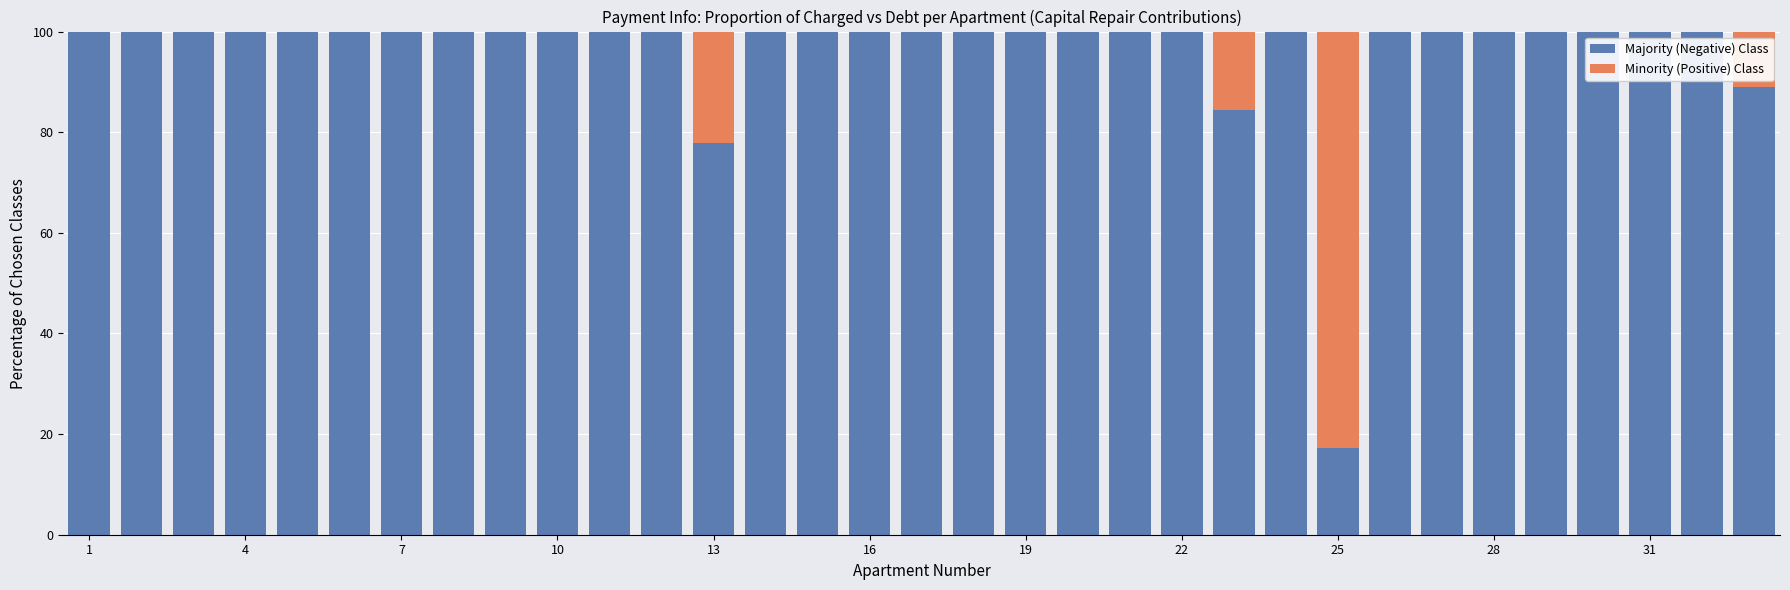

How many categories are shown in the chart?

33